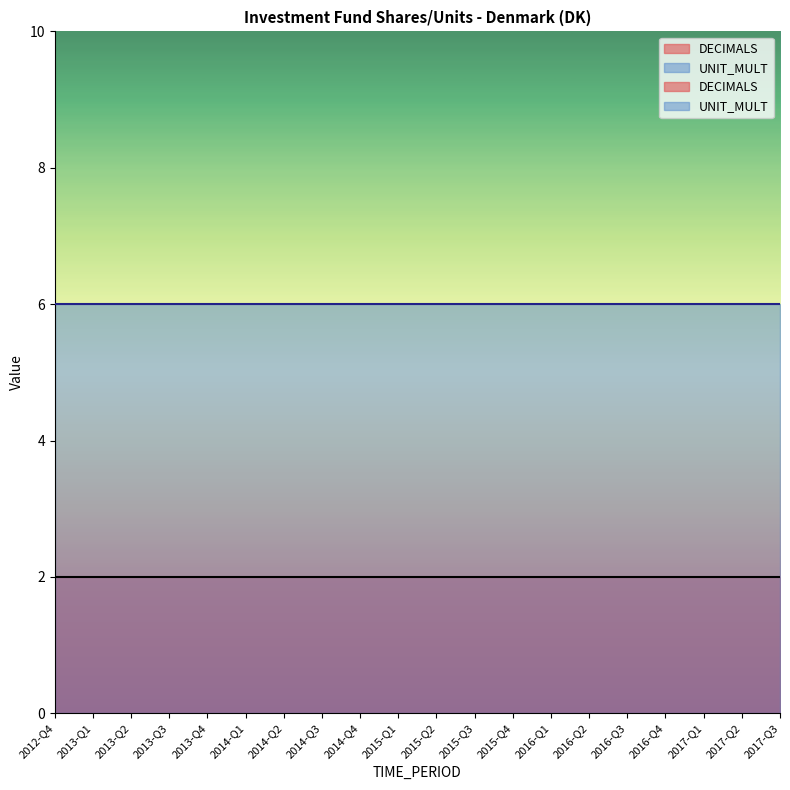

True or false: UNIT_MULT and DECIMALS cross at least once.

False